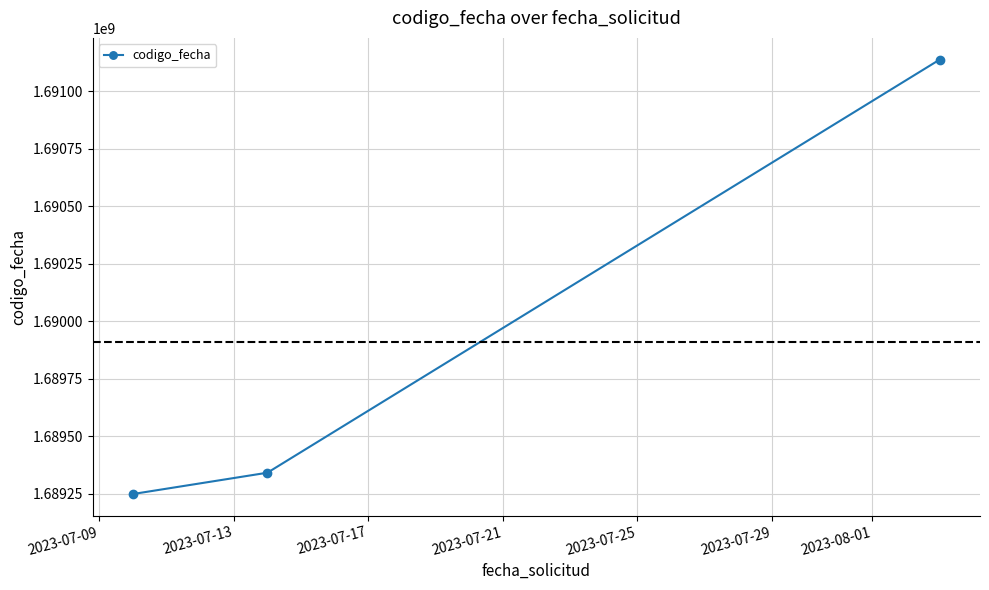

Reading right to left, what are all the values shown in this chart?

1691138369	1689342499	1689249891